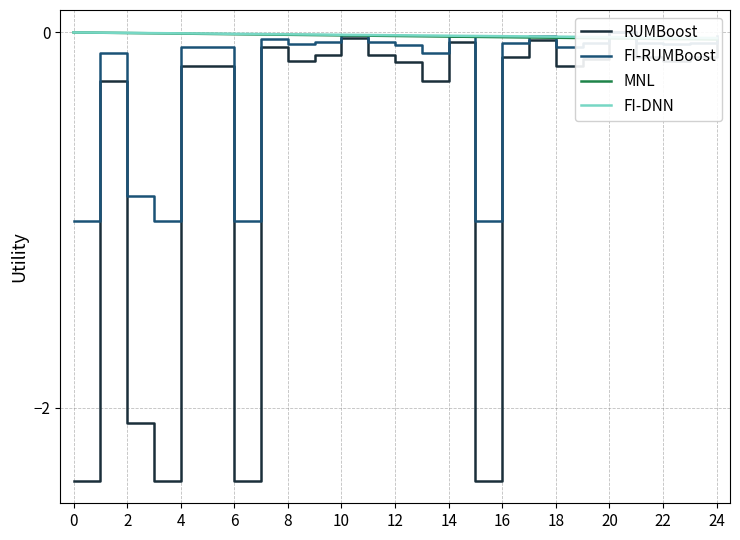

How many interior local valleys does the FI-RUMBoost series have?

7